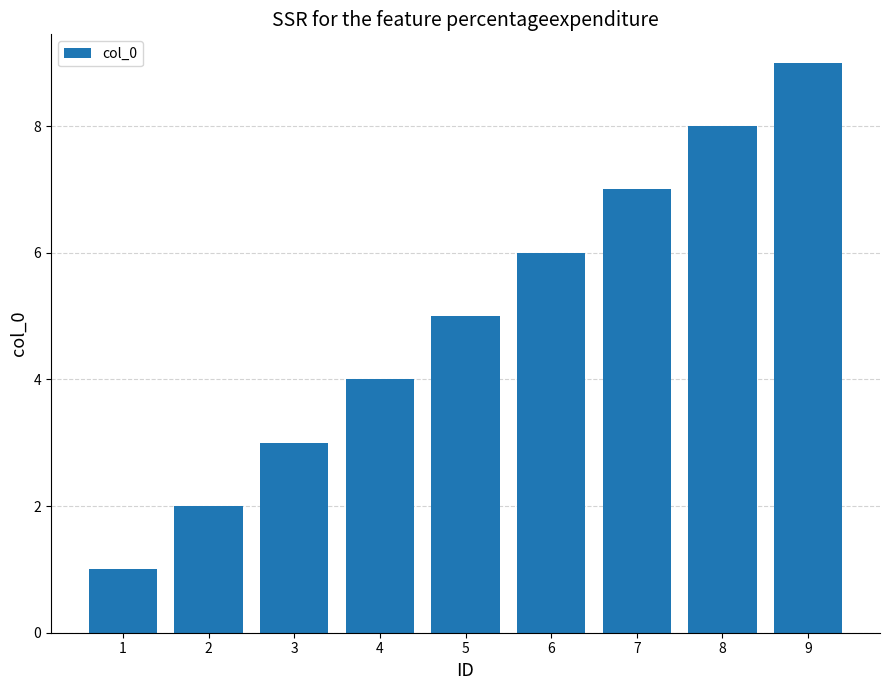

Does the chart contain any negative values?

No